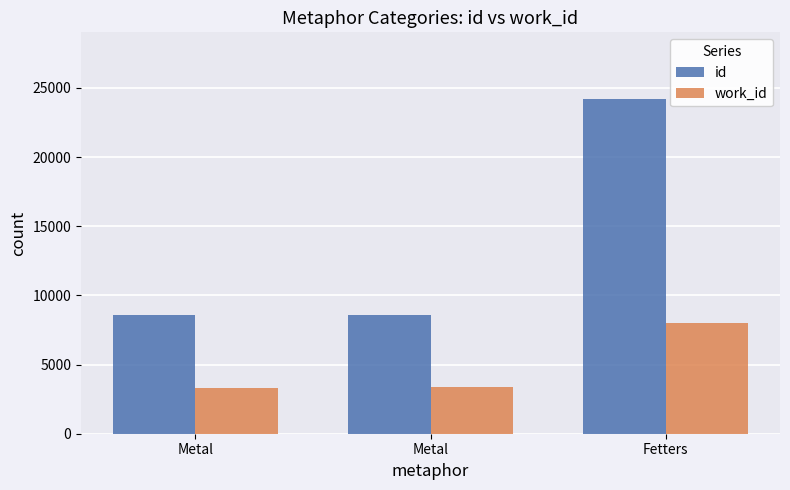

Rank the series at Fetters from lowest to highest value.

work_id, id